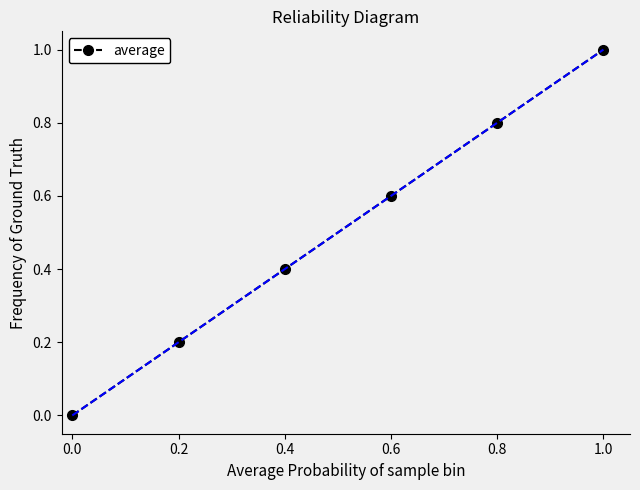

List the labels in order of value, smallest first.

0.0, 0.2, 0.4, 0.6, 0.8, 1.0